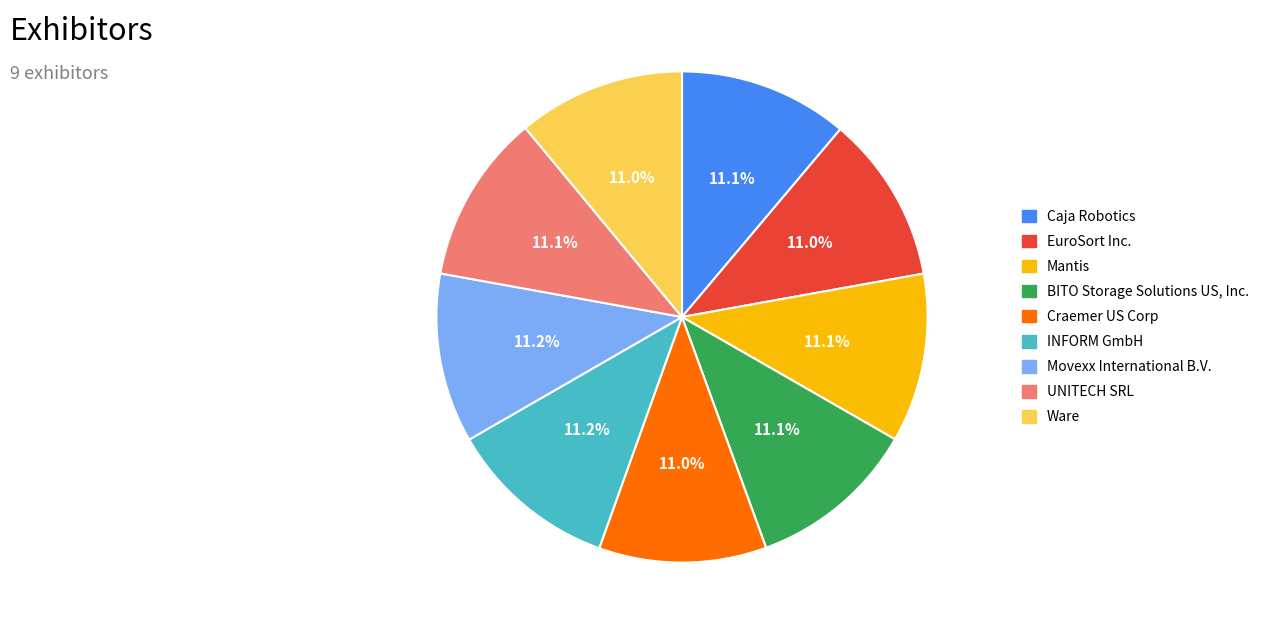

What portion of the pie excludes Caja Robotics?

88.9%